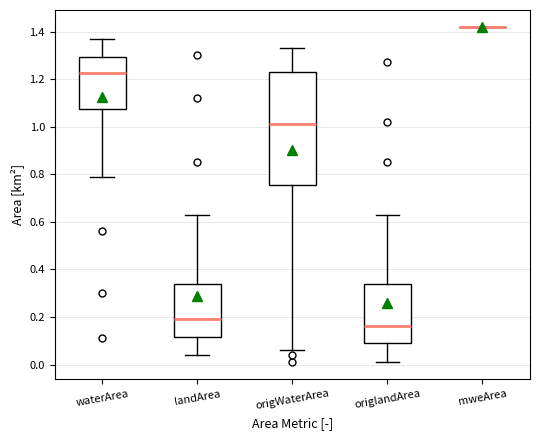

Where is the lower edge of the box for waterArea on the y-axis? The values are not printed on the chart, so give them approximately, as read against the axis.

1.08